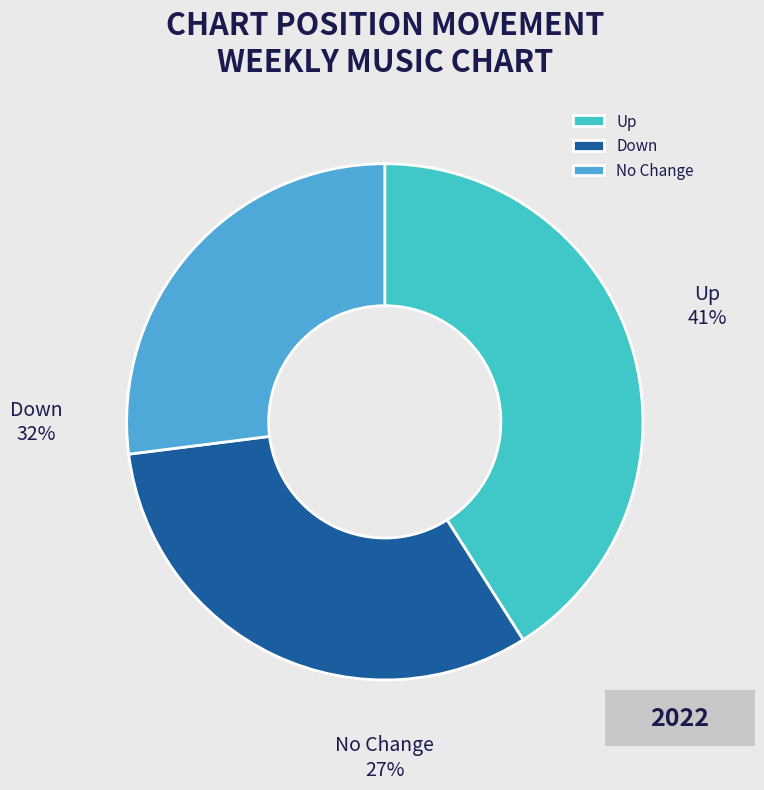

How many segments does this pie chart have?

3